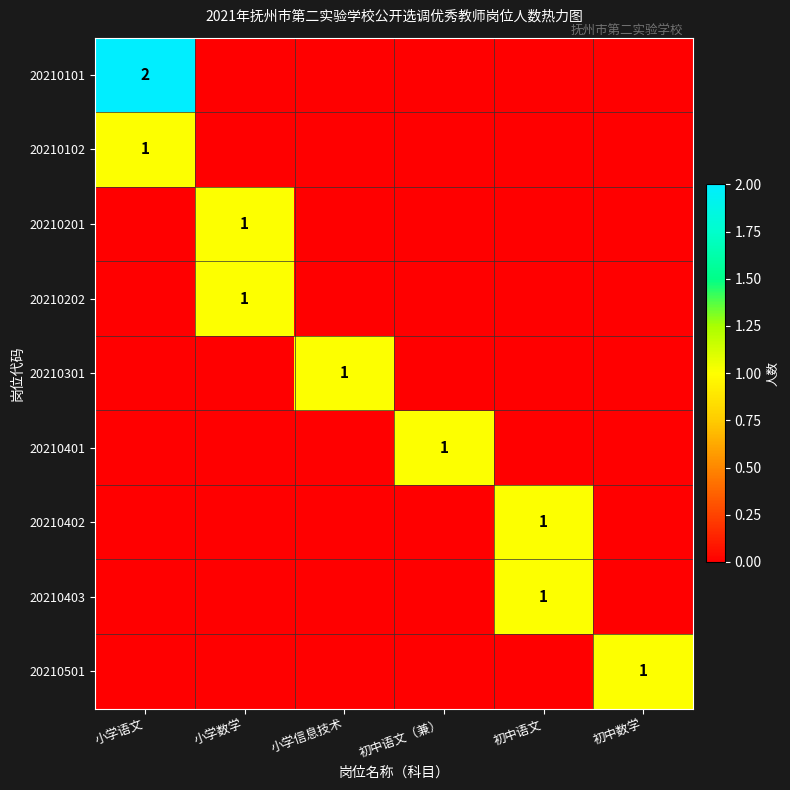

Is it true that 20210301 equals 1 at 小学信息技术?

True